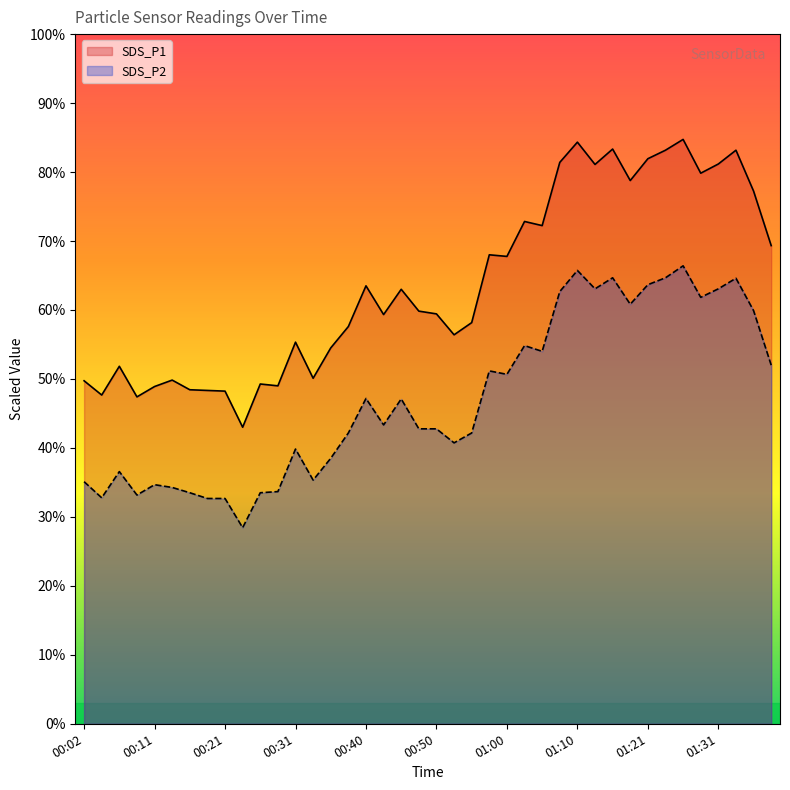

True or false: SDS_P1 has a value of 19.9 at 00:23.

False